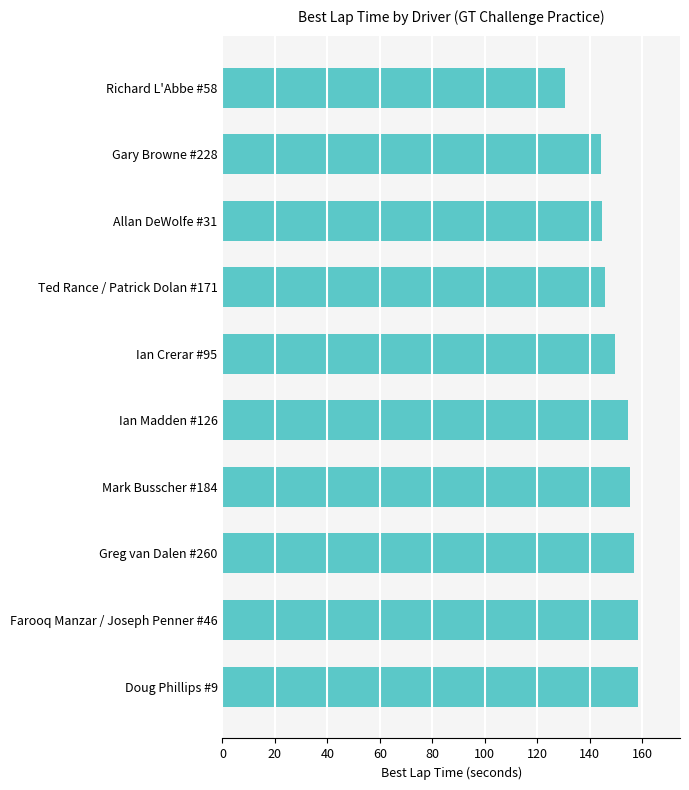

Approximately how many times larger is the value at Doug Phillips #9 compared to Ian Crerar #95?

1.1